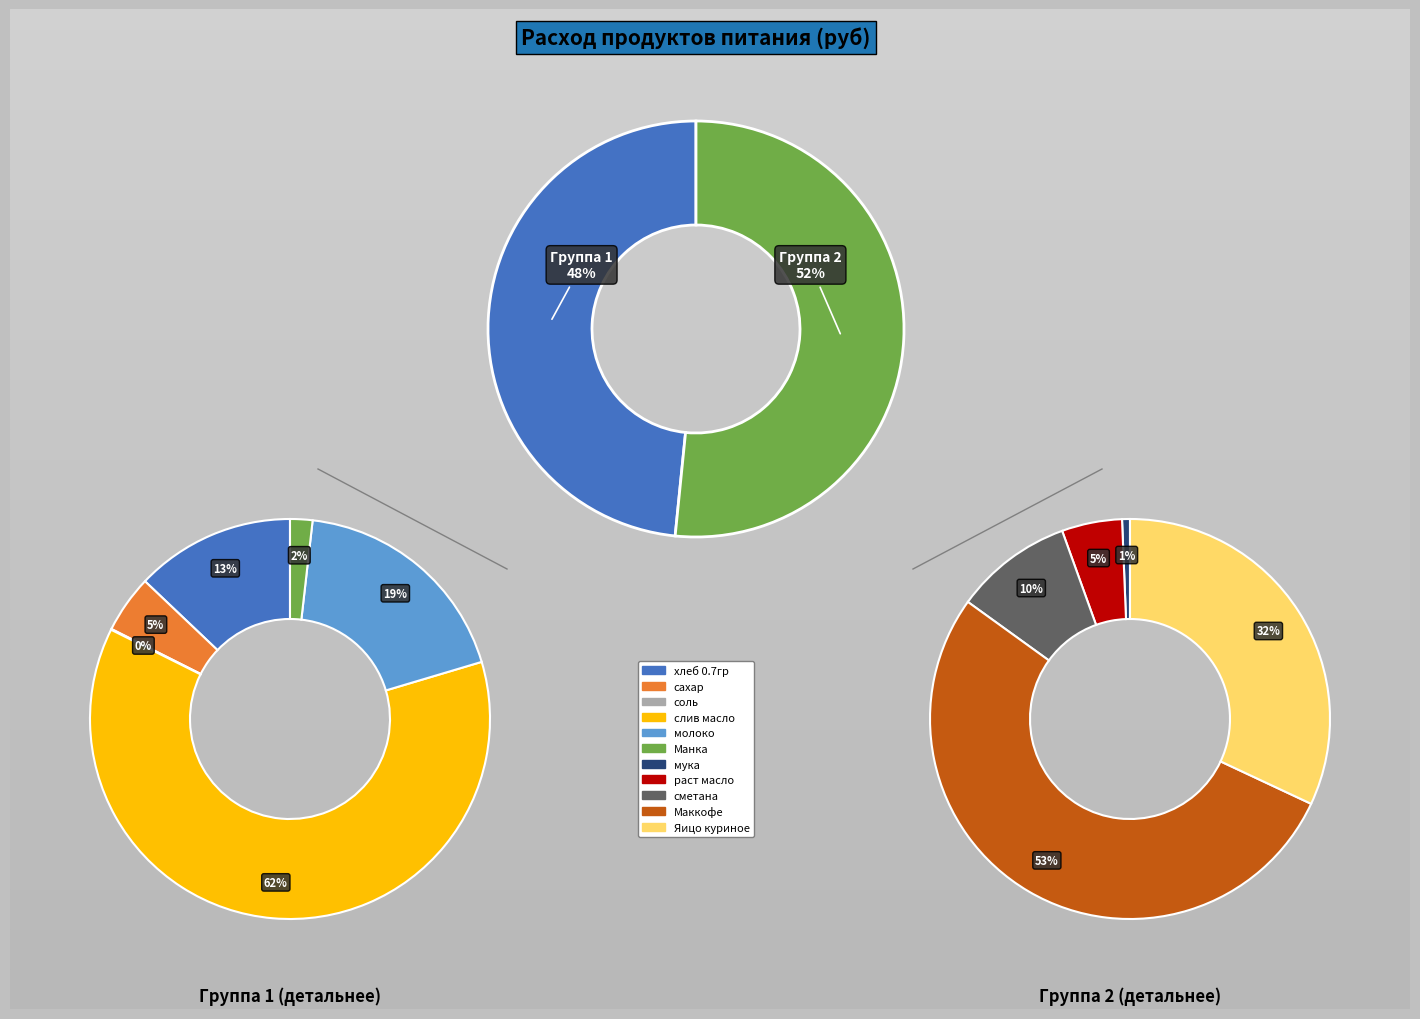

How many slices are in this pie chart?

11